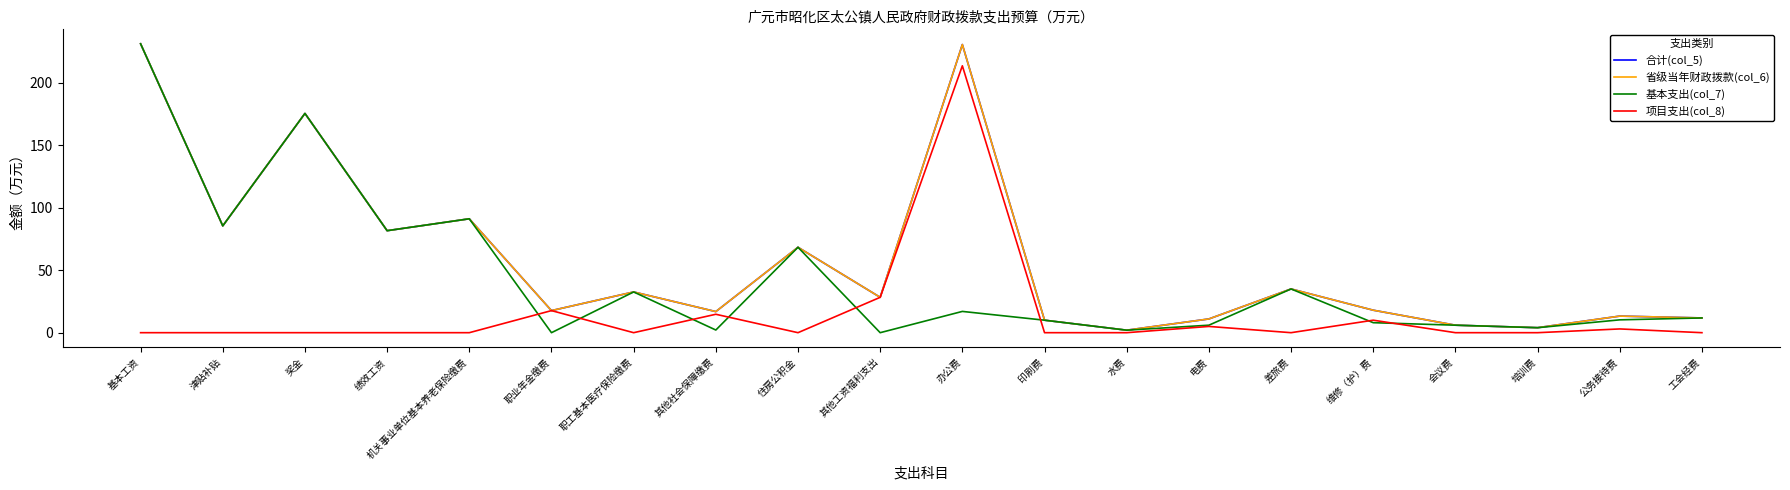

Does the chart have visible grid lines?

No